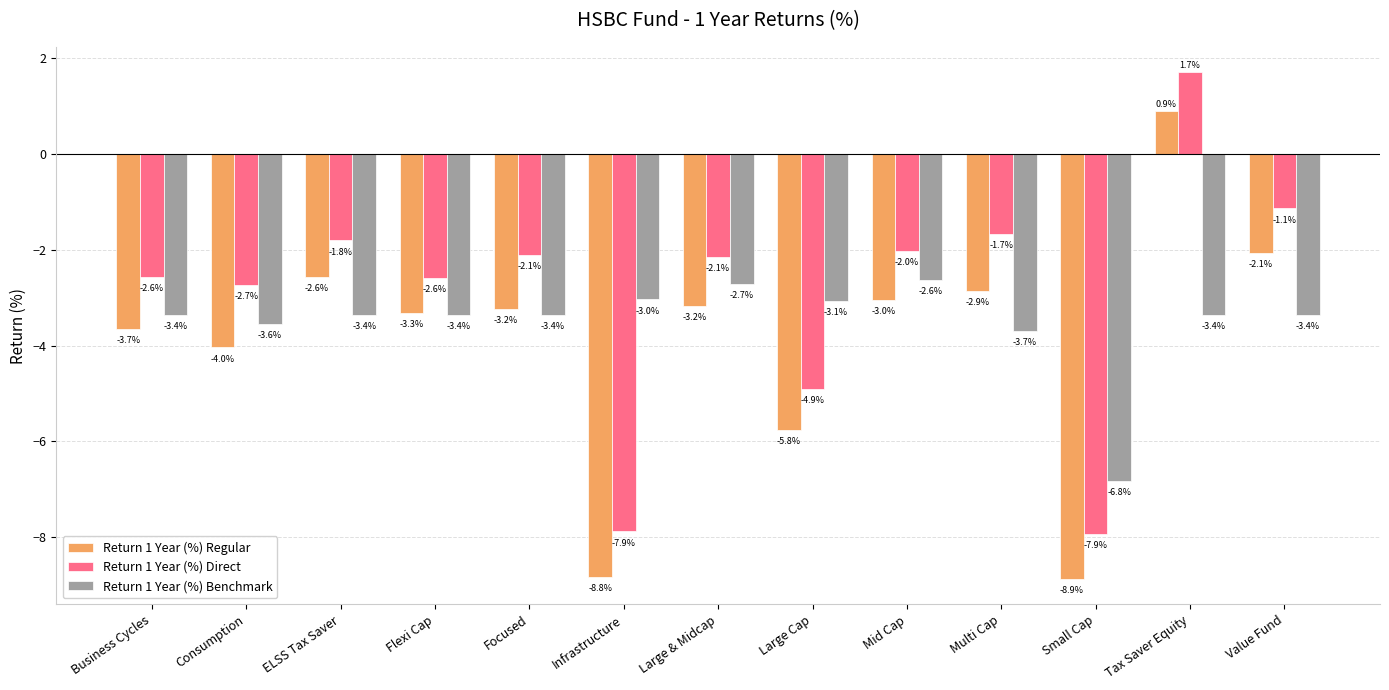

The Return 1 Year (%) Benchmark series shows -5.7 at Business Cycles. True or false?

False